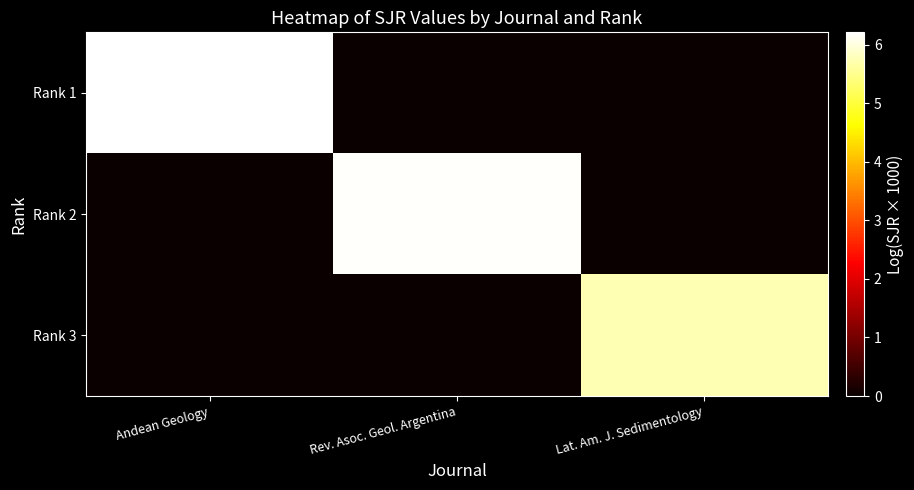

Between Lat. Am. J. Sedimentology and Rev. Asoc. Geol. Argentina, which is larger?

Lat. Am. J. Sedimentology